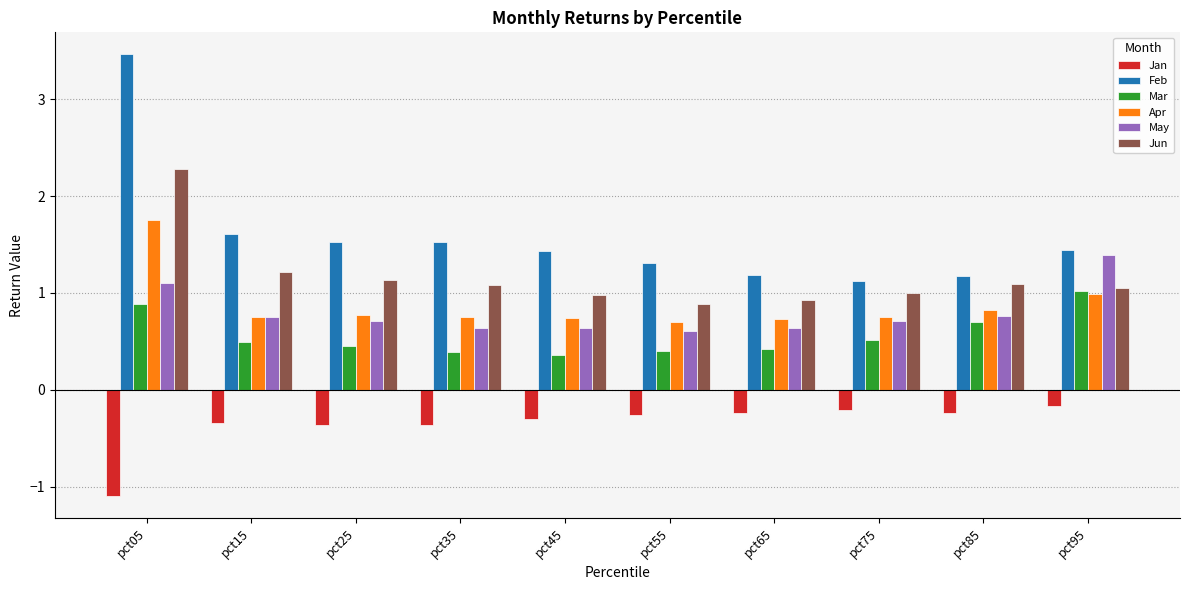

How many bars are there in total?

60